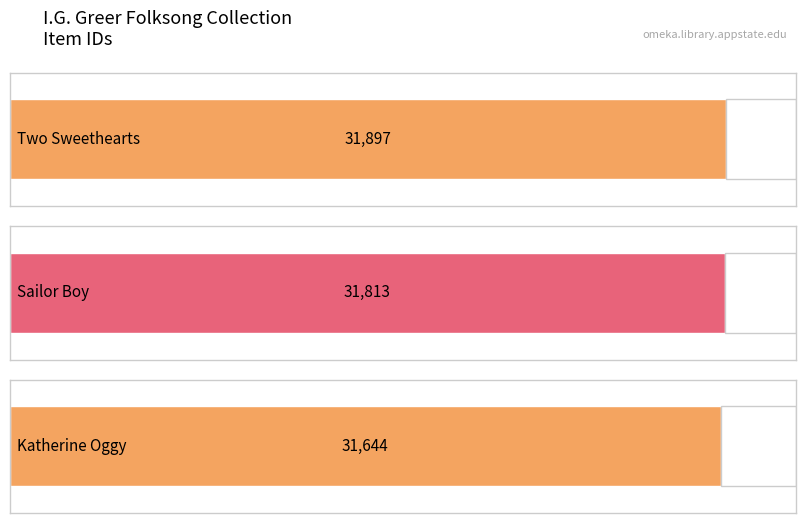

Is it true that the value at Sailor Boy is 19796?

False